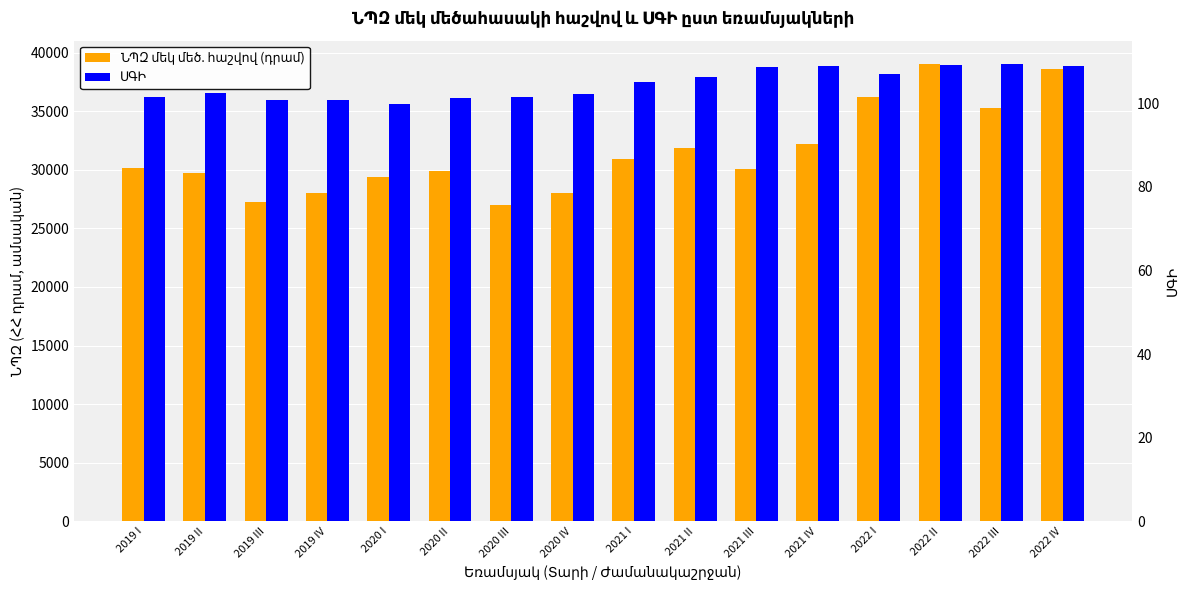

At which label does ՆՊԶ մեկ մեծ. հաշվով (դրամ) reach its peak?

2022 II